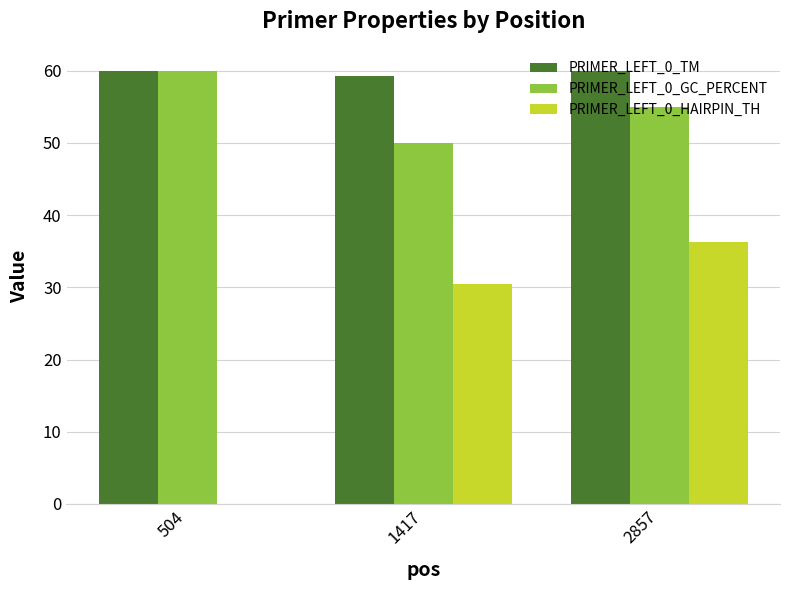

What is the total value across all series at 1417?

139.9